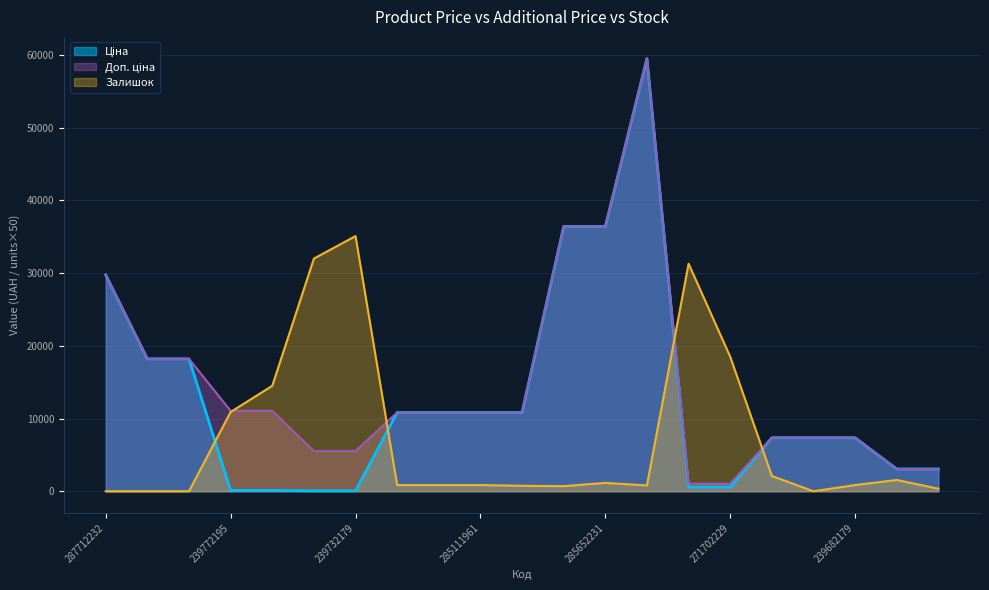

How many series are shown in this chart?

3